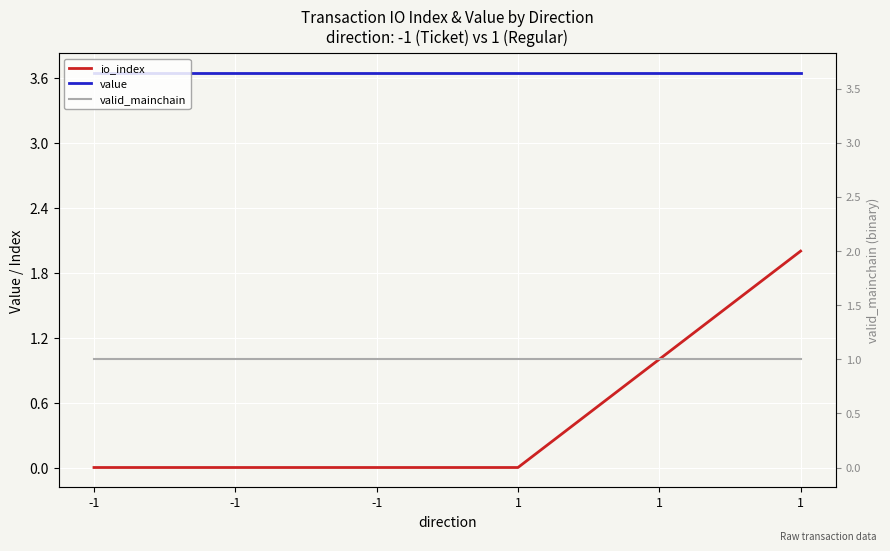

What is the value of the valid_mainchain point at the 1st from the left?

1.0